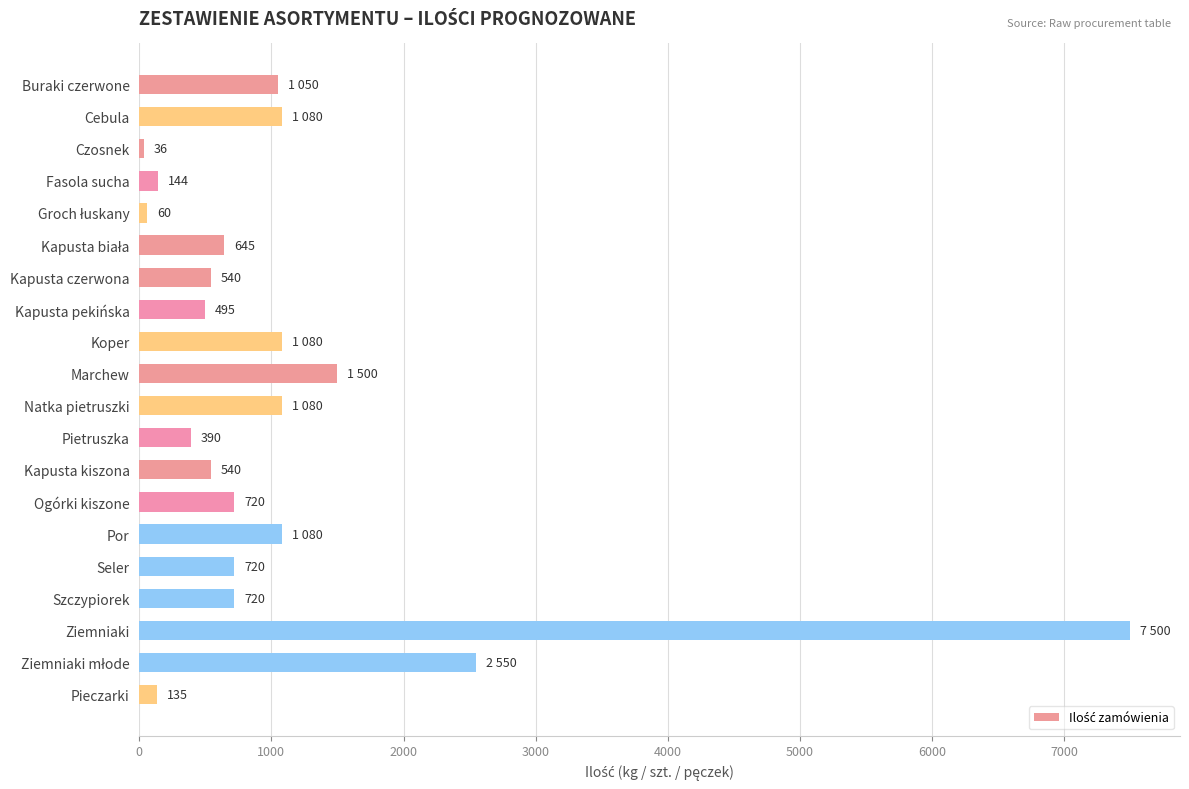

Does the chart contain stacked bars?

No